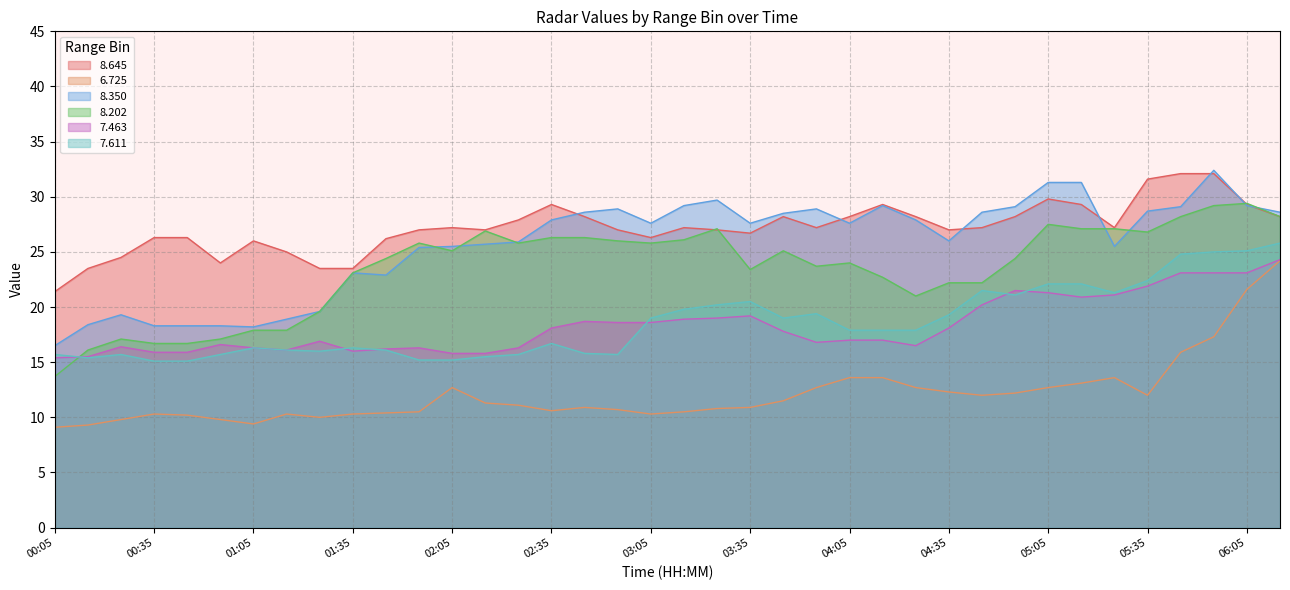

What is the label of the 25th point from the right?

02:15